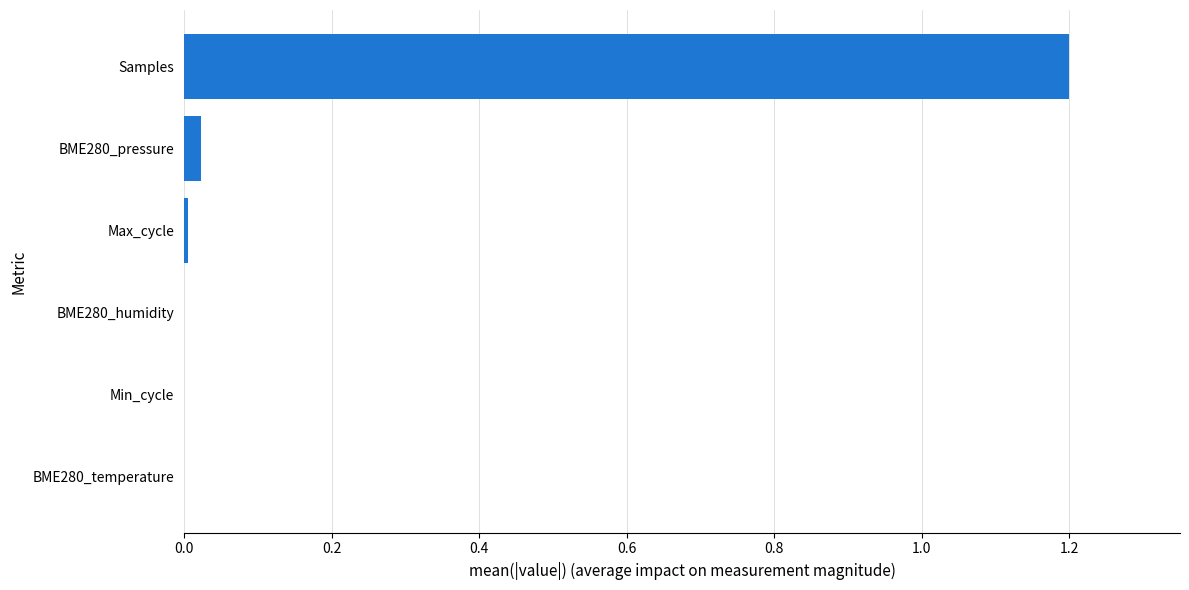

Between Samples and Min_cycle, which is larger?

Samples